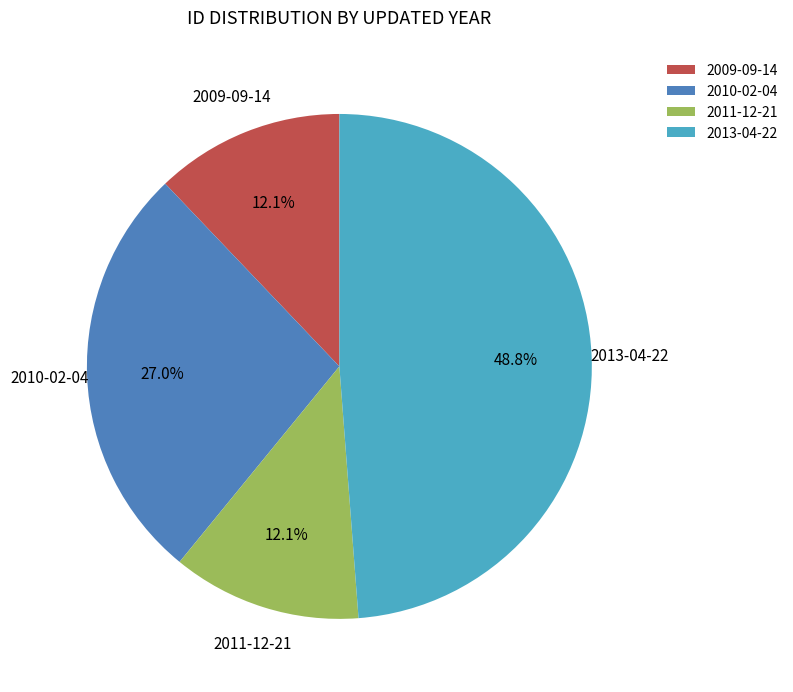

Is 2011-12-21 the majority of the pie?

No